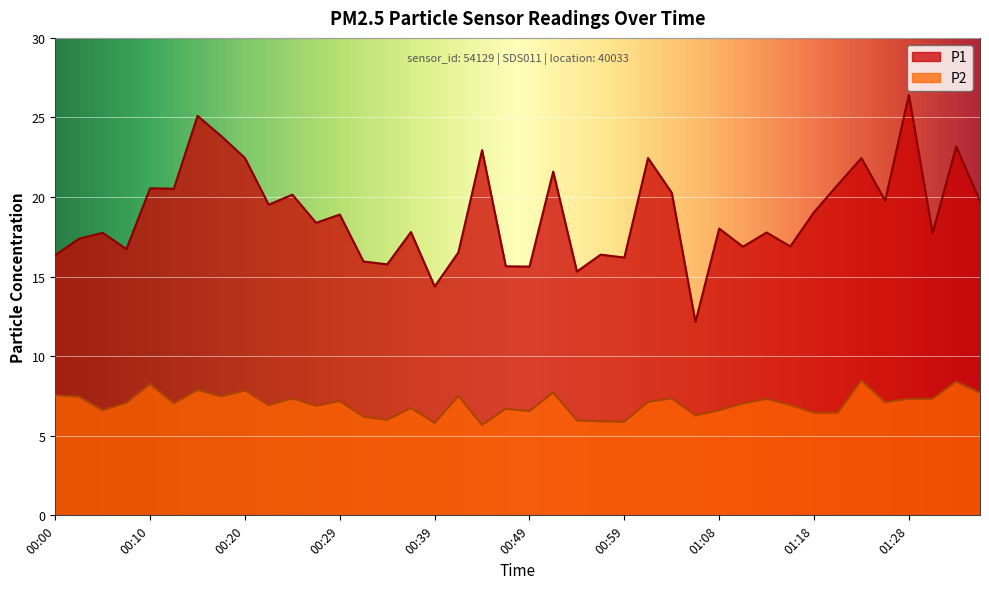

Does the chart display data point markers on the line(s)?

No